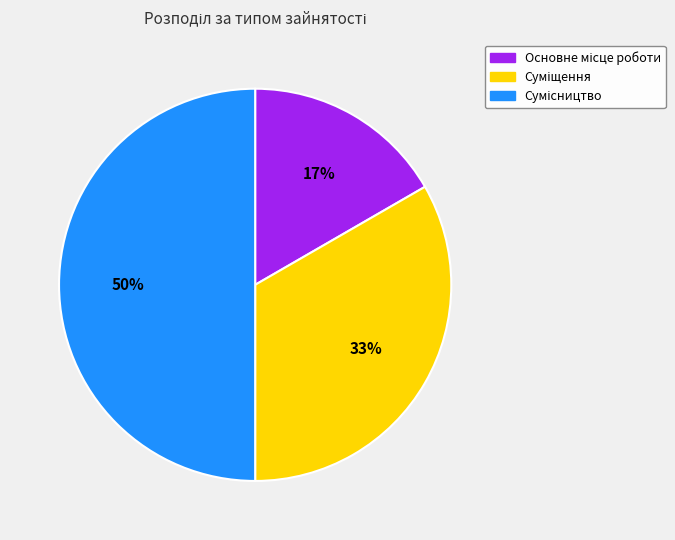

To the nearest percent, what is the difference between the largest and smallest slice percentages?

33%